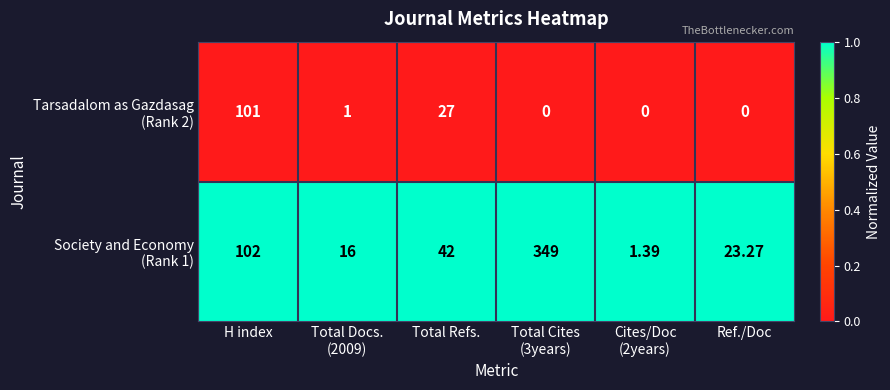

Which has a higher value, Cites/Doc
(2years) or Total Cites
(3years)?

Cites/Doc
(2years)